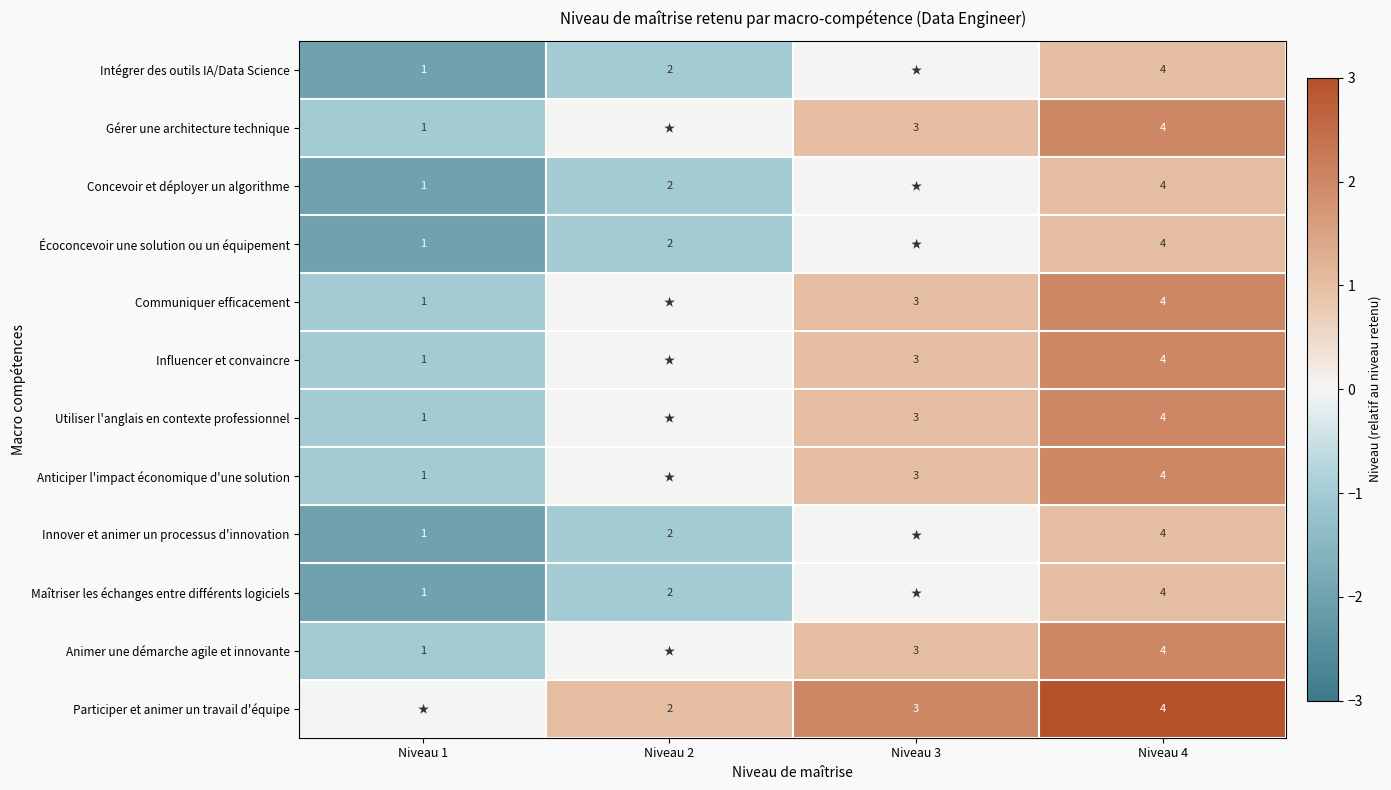

Is it true that Animer une démarche agile et innovante equals 5 at Niveau 3?

False